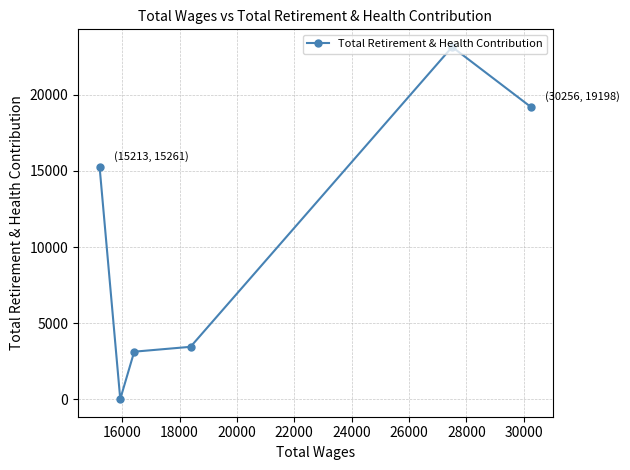

What is the average value?

10696